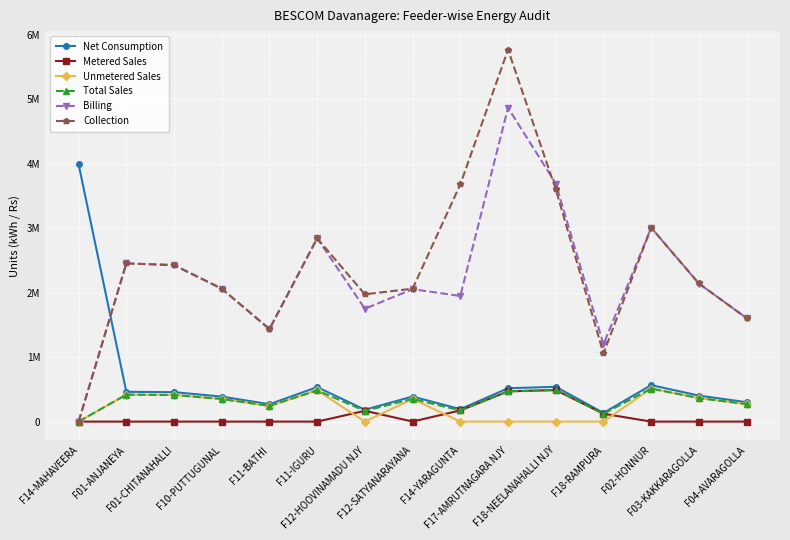

What are all the series names shown in the legend?

Net Consumption, Metered Sales, Unmetered Sales, Total Sales, Billing, Collection